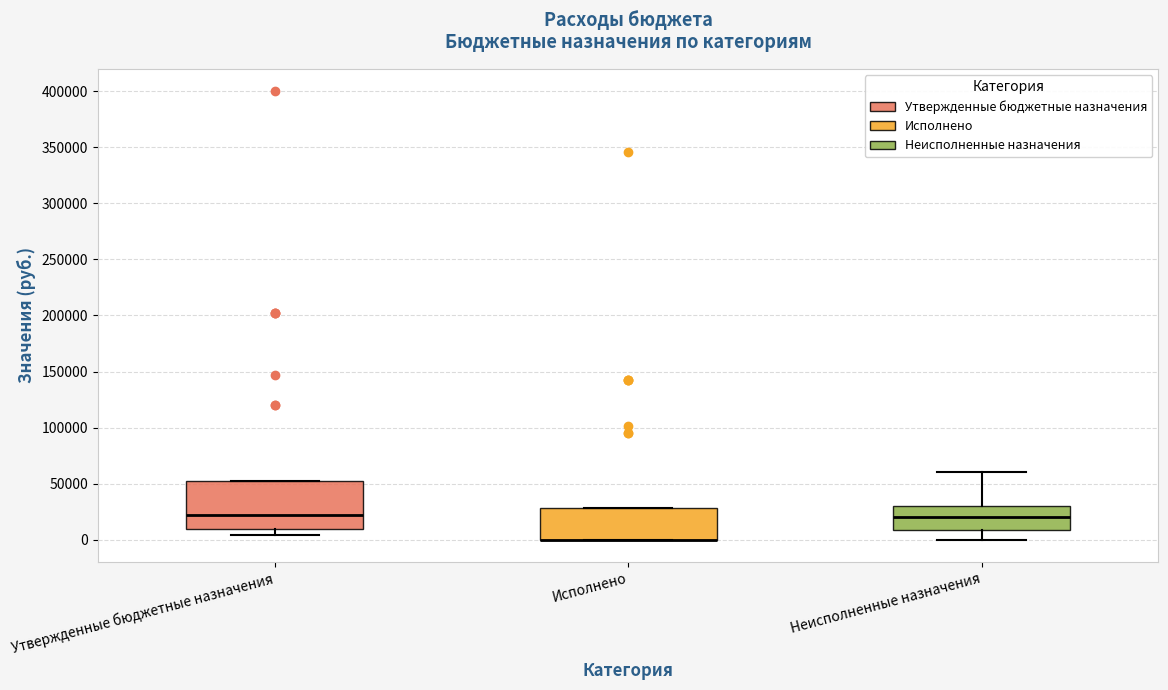

Where is the lower edge of the box for Неисполненные назначения on the y-axis? The values are not printed on the chart, so give them approximately, as read against the axis.

10000